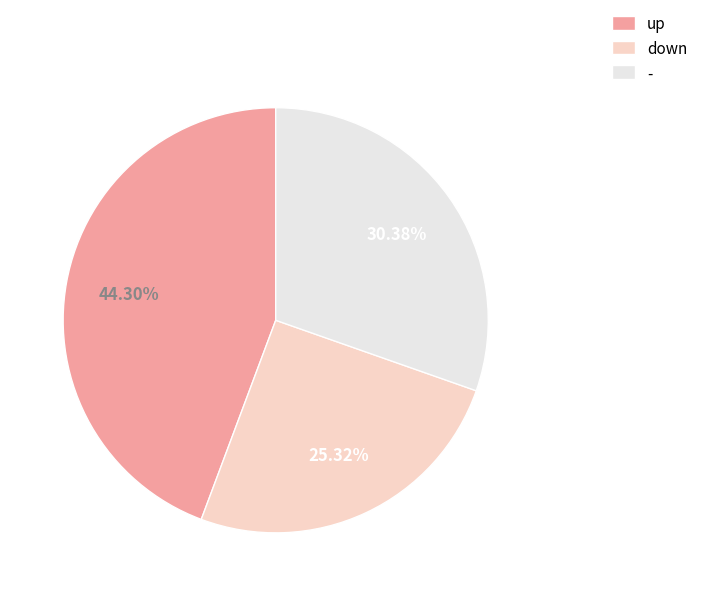

What is the total percentage of - and up?

74.7%